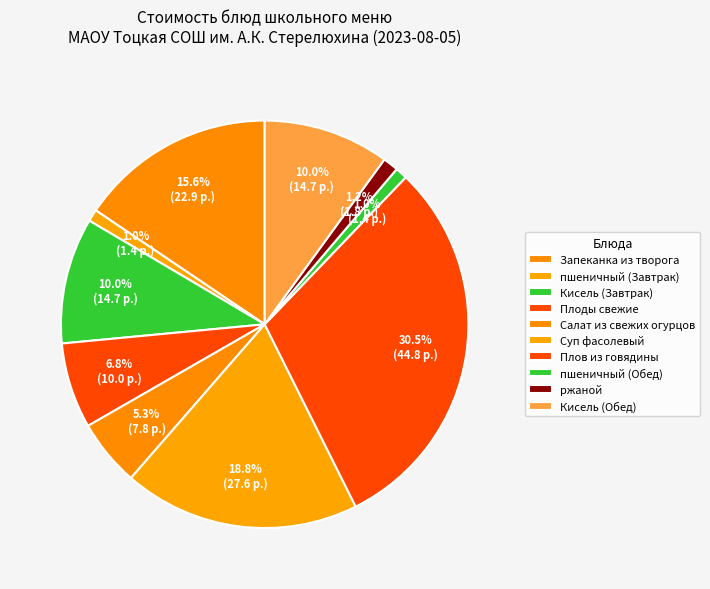

How many segments does this pie chart have?

10